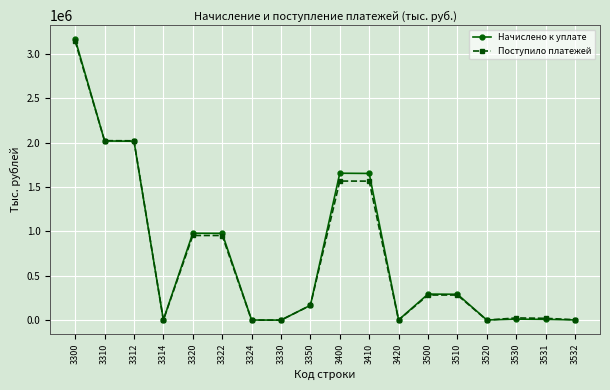

At how many categories does at least one series exceed 645928?

7